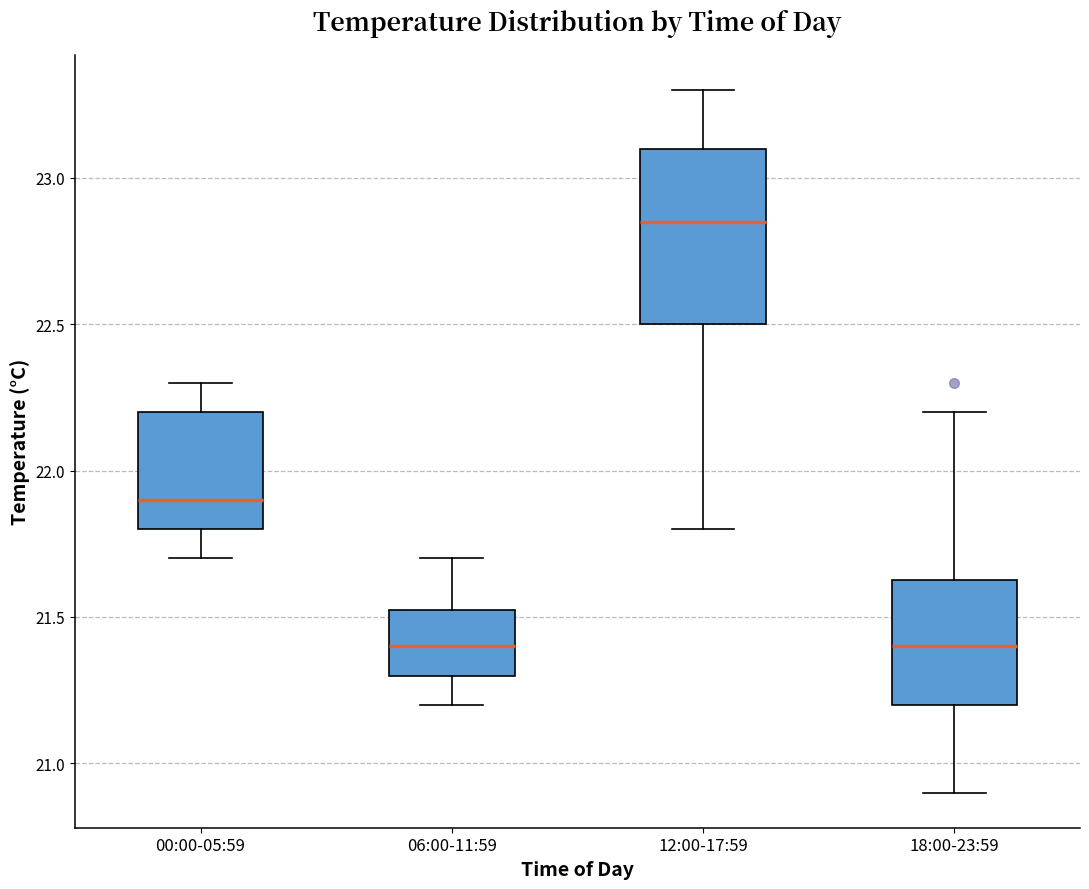

Where does the median line of the box for 12:00-17:59 sit on the y-axis? The values are not printed on the chart, so give them approximately, as read against the axis.

22.85